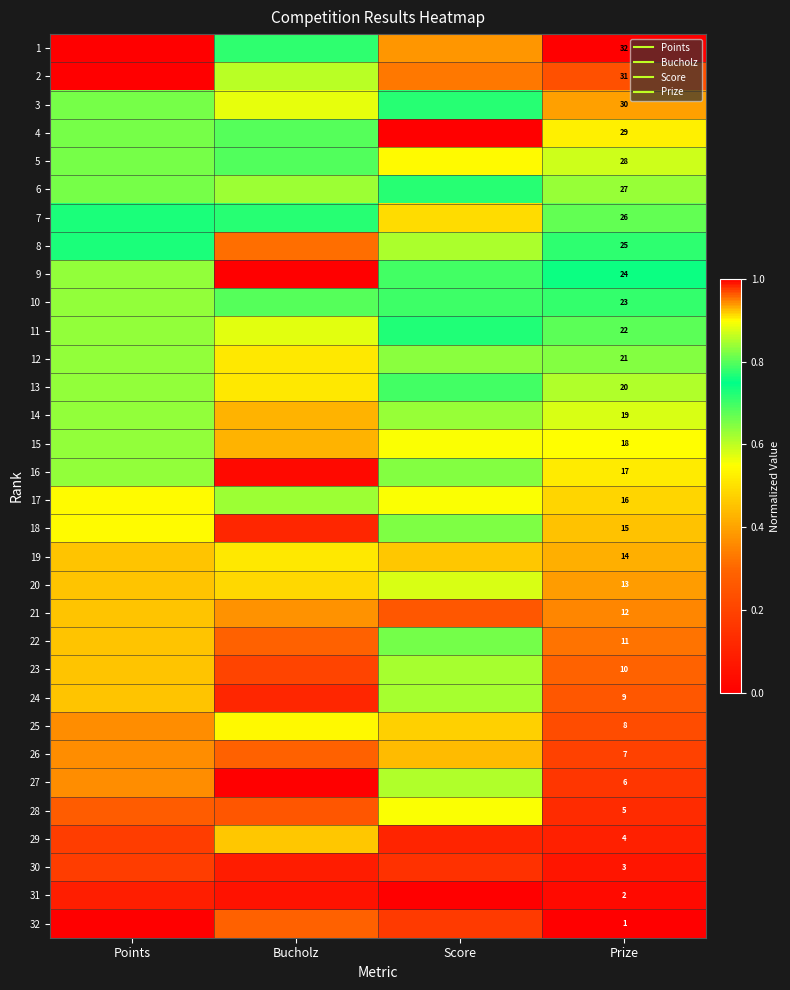

What is the difference between the 32 values at Prize and Bucholz?

0.3